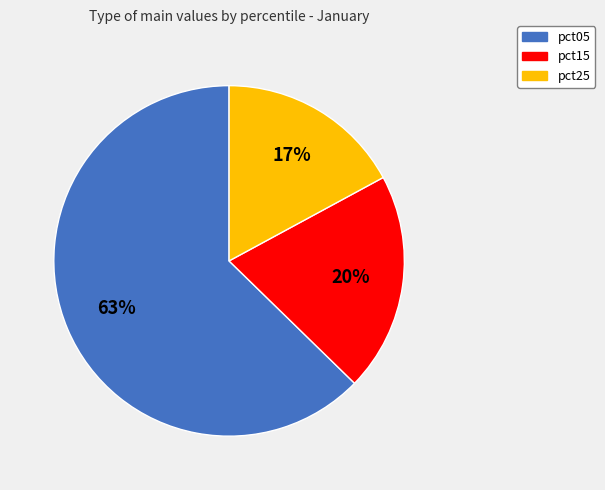

To the nearest percent, what is the difference between the largest and smallest slice percentages?

46%